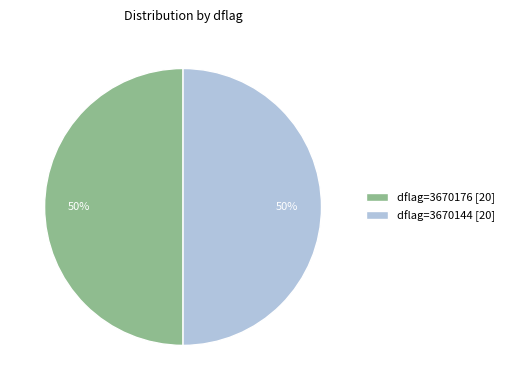

True or false: dflag=3670176 [20] accounts for 50% of the total.

True